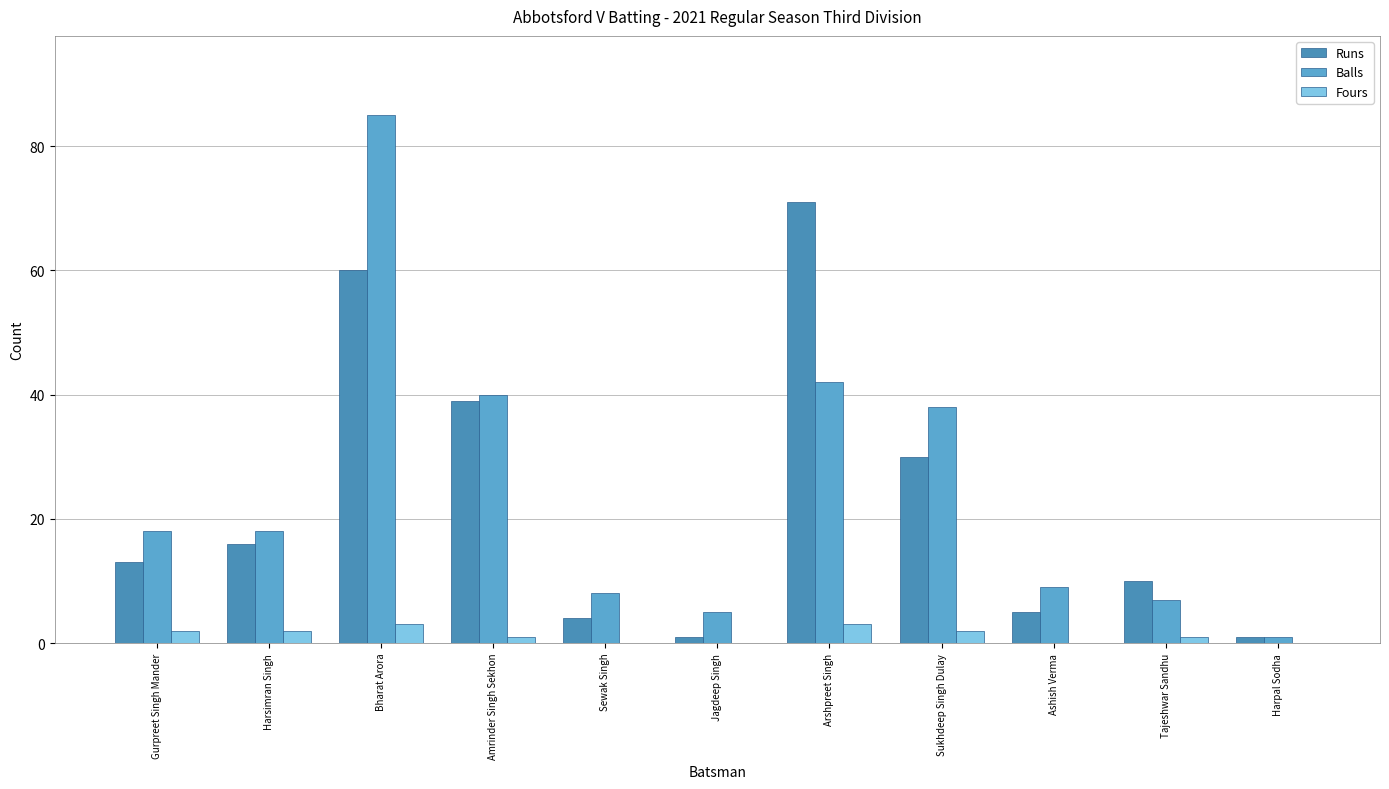

The value of Fours at Gurpreet Singh Mander is 1. True or false?

False